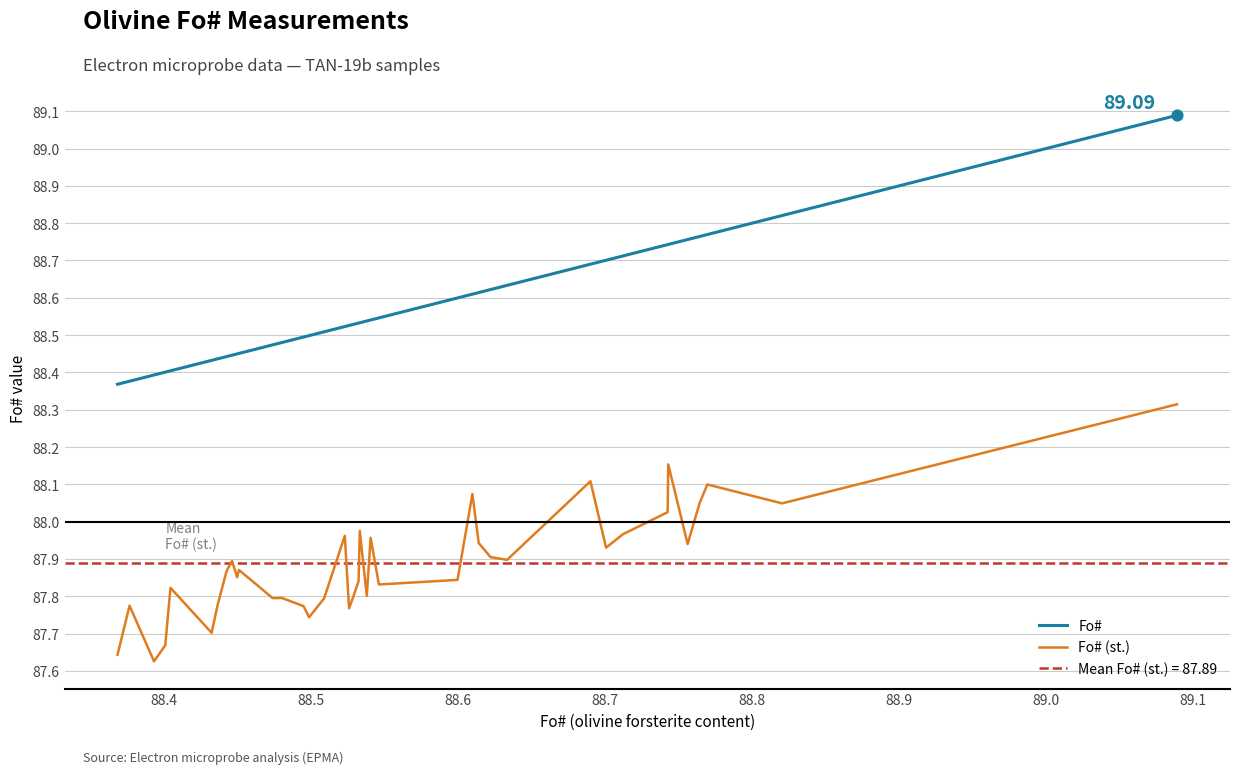

Which series reaches the minimum Y coordinate?

Fo# (st.)